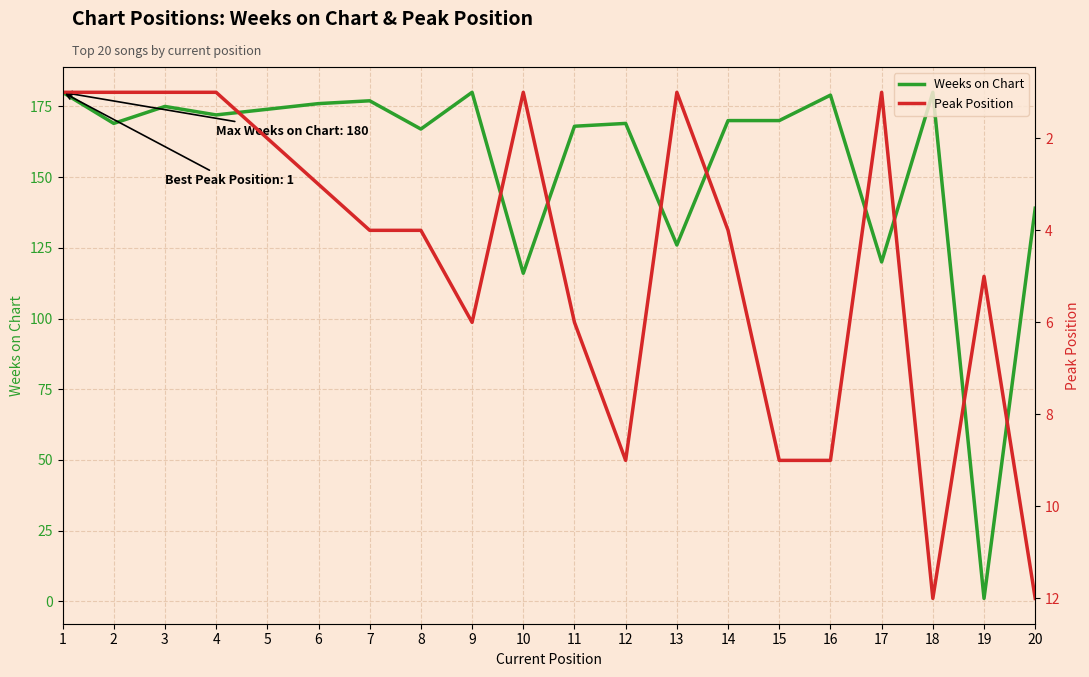

At 8, list the series in order from largest to smallest.

Weeks on Chart, Peak Position